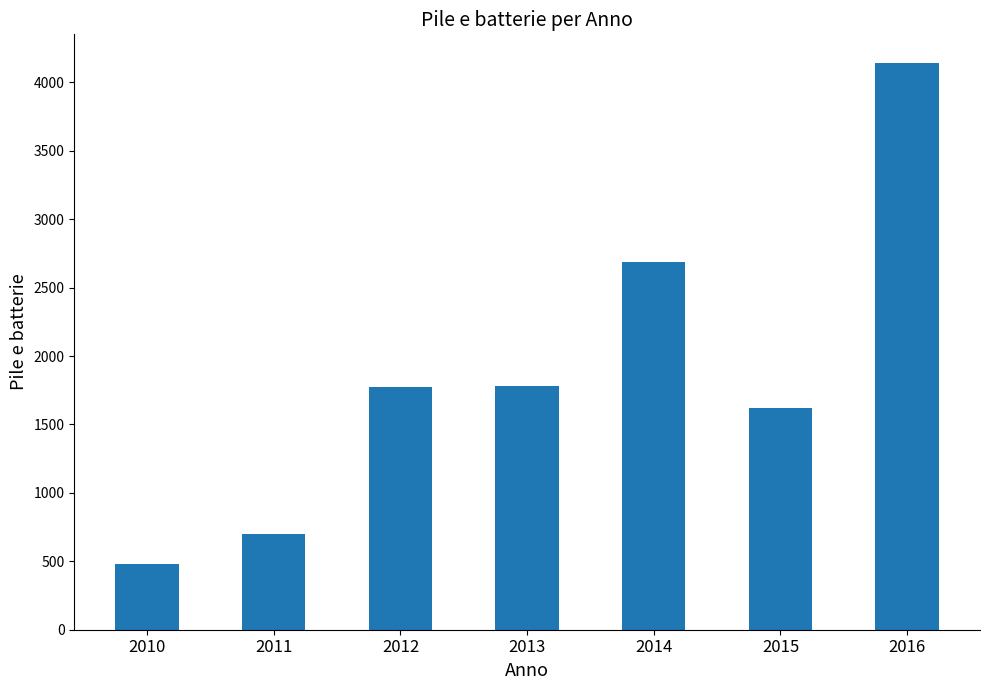

The value at 2013 is 3100. True or false?

False